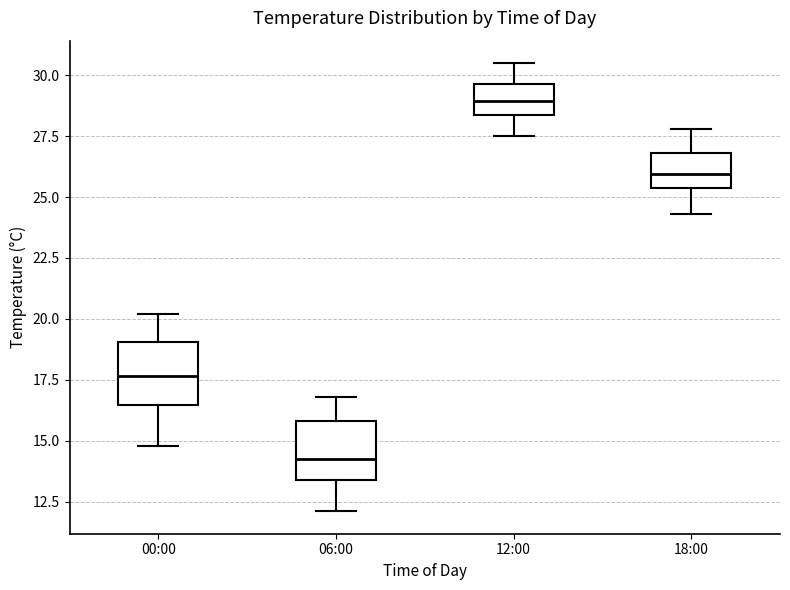

Which box's median line is the highest?

12:00